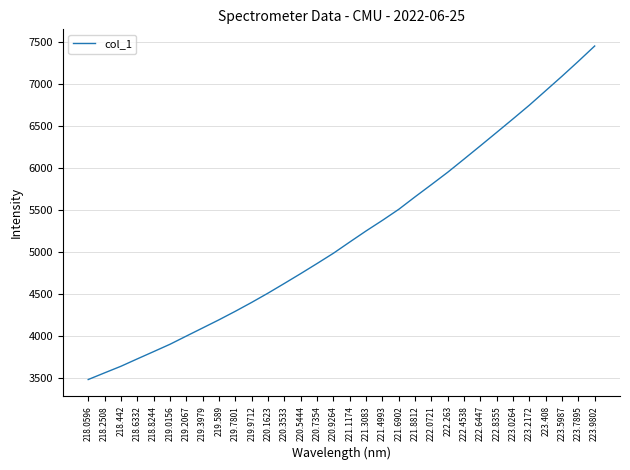

What is the difference between the values at 223.0264 and 220.3533?

1957.0